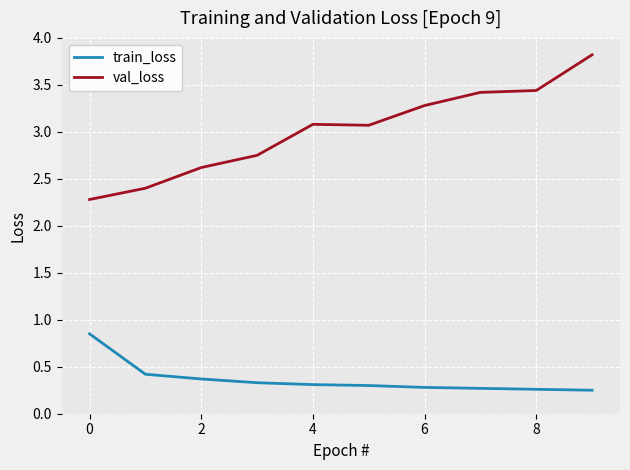

Which series has the largest total across all categories?

val_loss